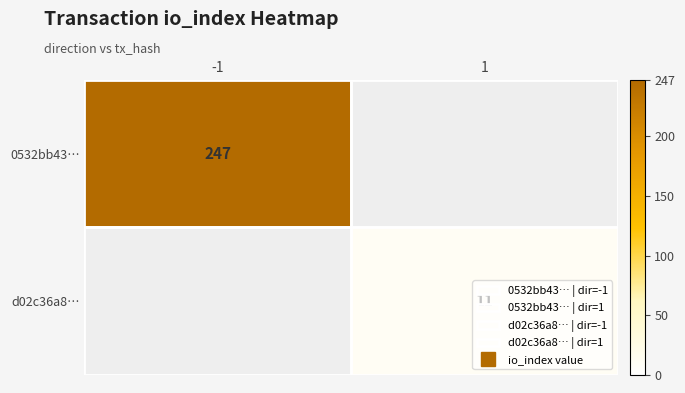

How many data points does each series have?

2